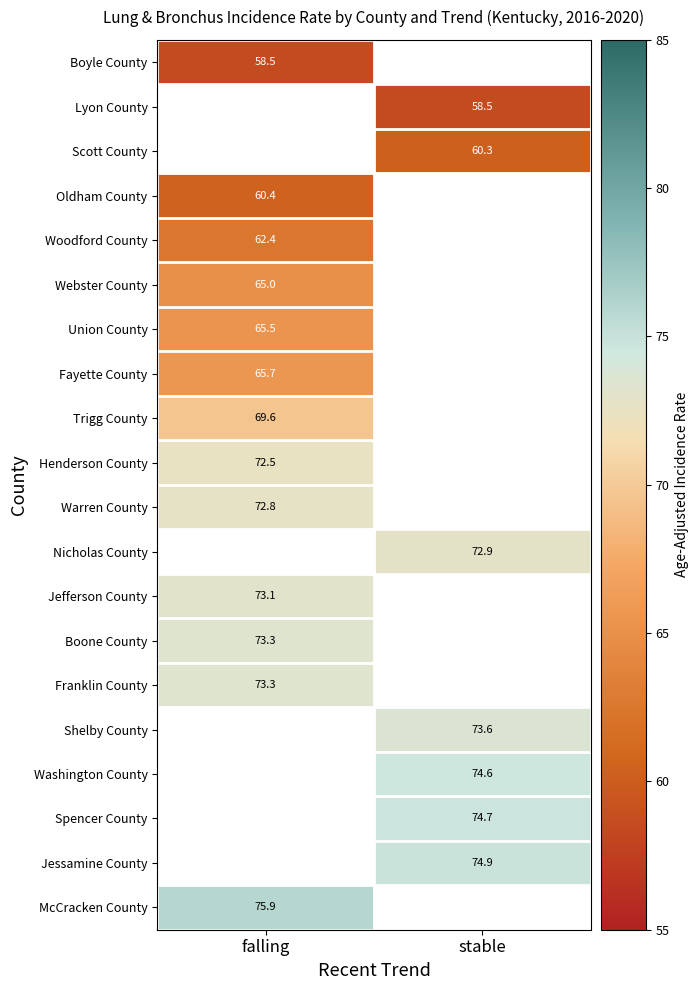

True or false: Scott County has a value of 83.8 at stable.

False